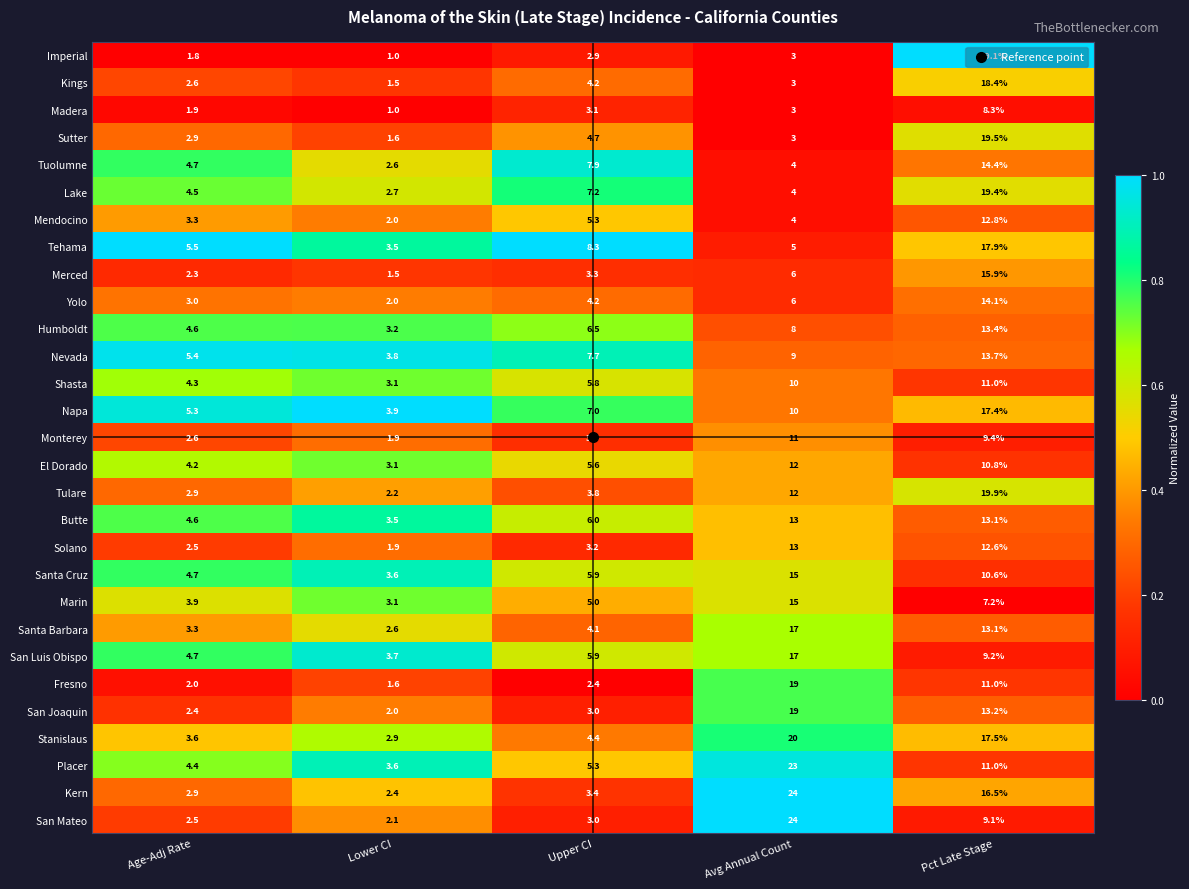

Which series has the widest spread of values?

Imperial